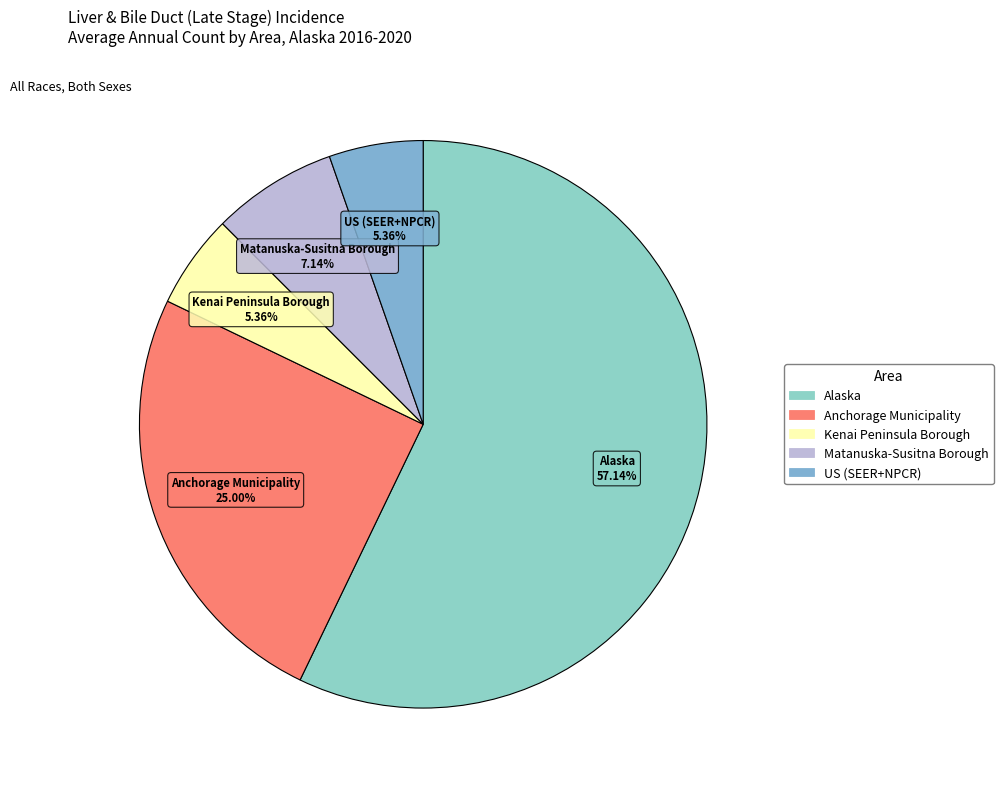

Between Anchorage Municipality and Alaska, which is larger?

Alaska